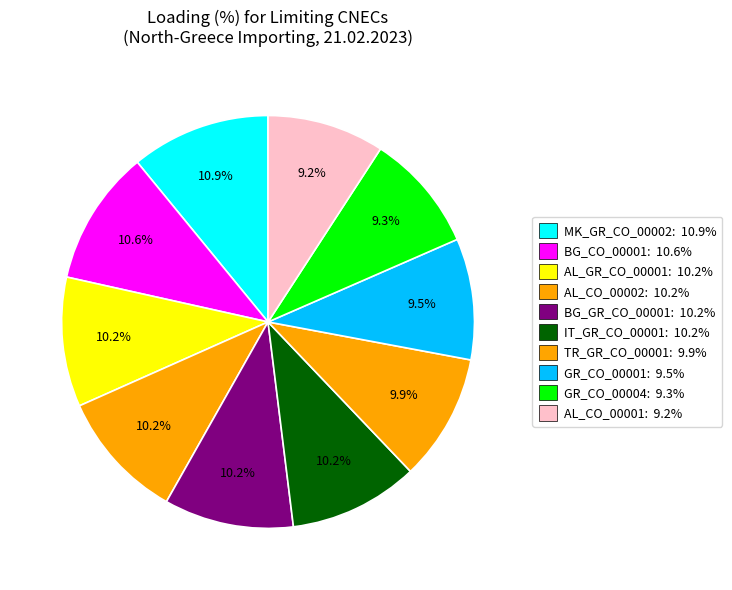

To the nearest percent, what percentage of the pie is BG_CO_00001?

11%